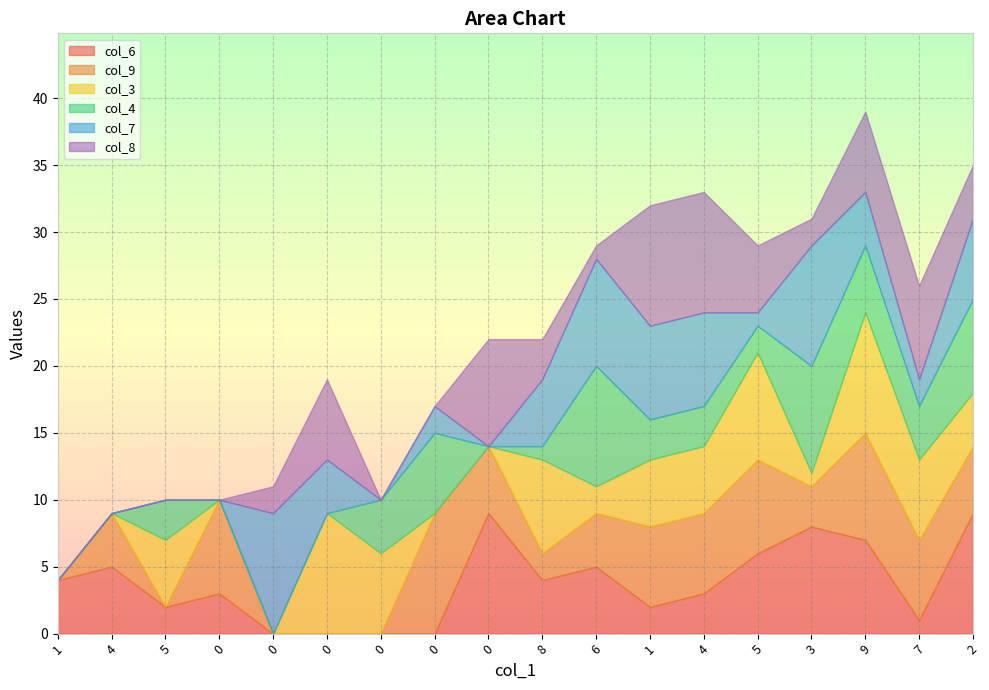

Is it true that col_8 equals -4 at 0?

False